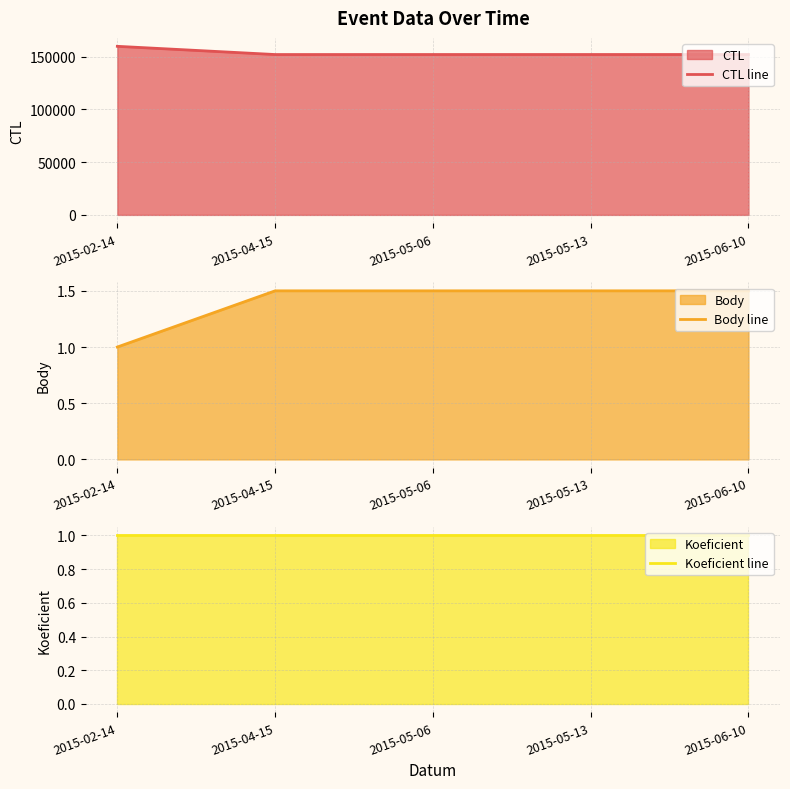

True or false: Body line and Koeficient line cross at least once.

False